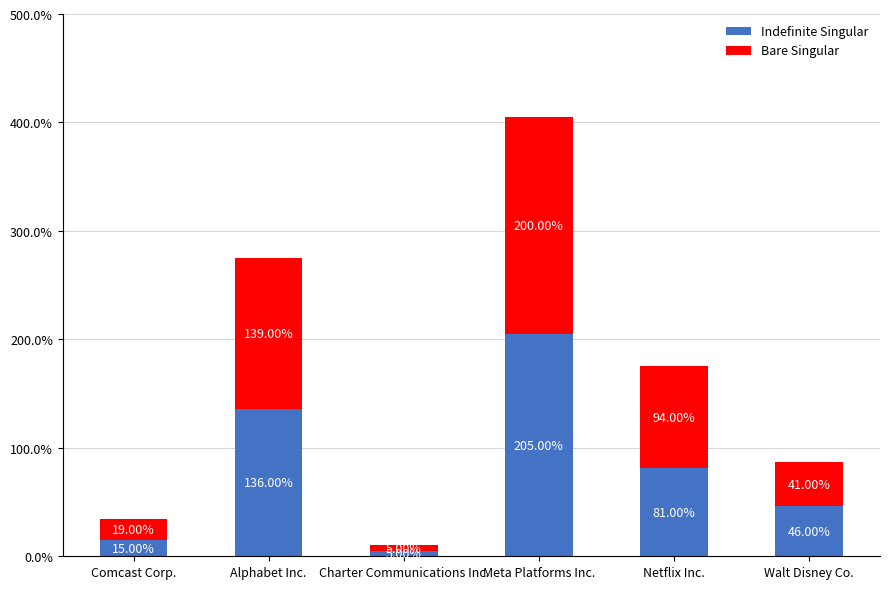

At which label does Indefinite Singular reach its peak?

Meta Platforms Inc.